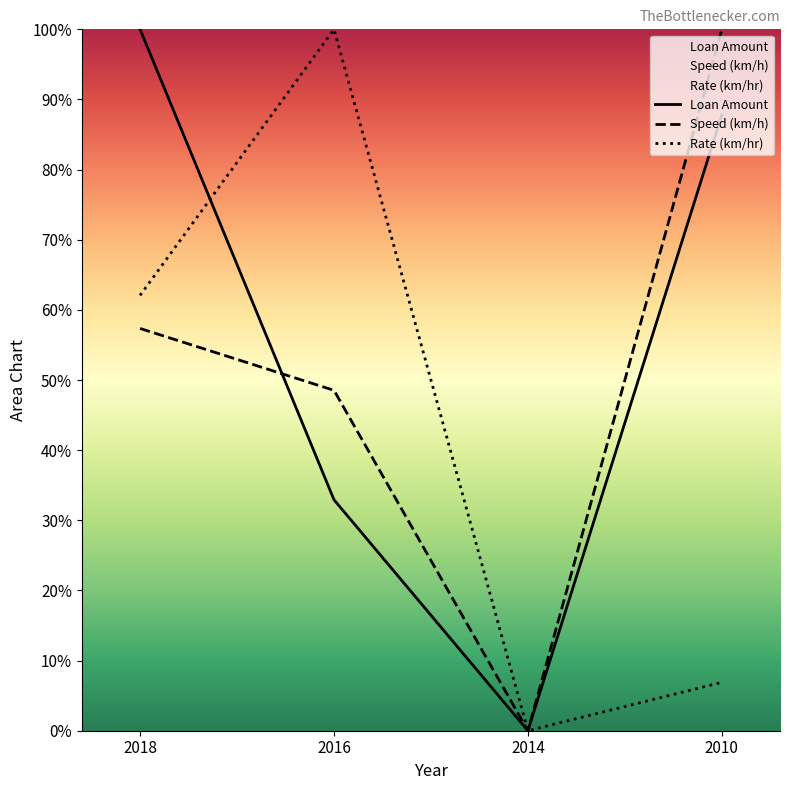

How many interior local valleys does the Speed (km/h) series have?

1